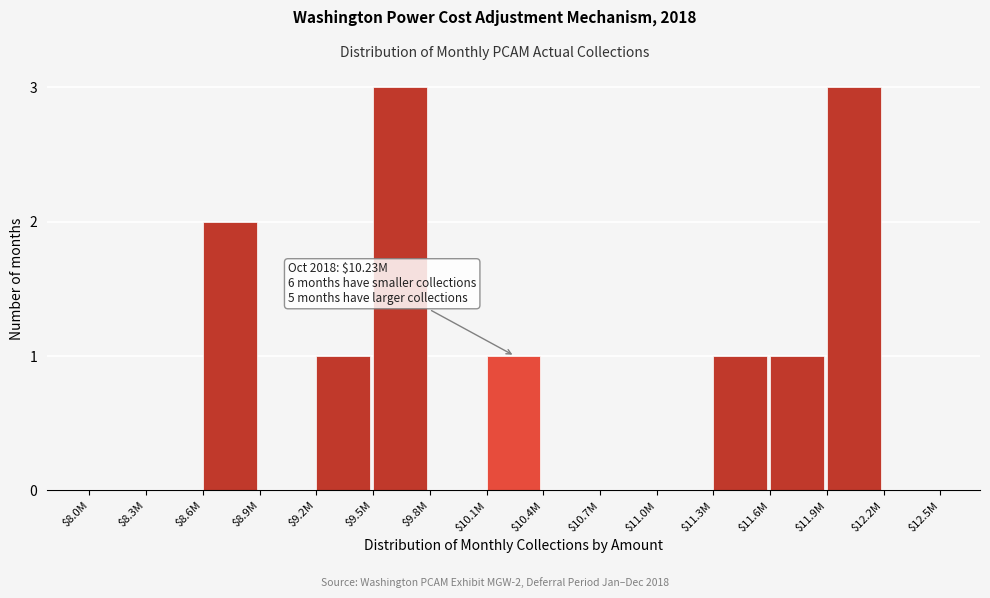

What is the maximum value shown in the chart?

3